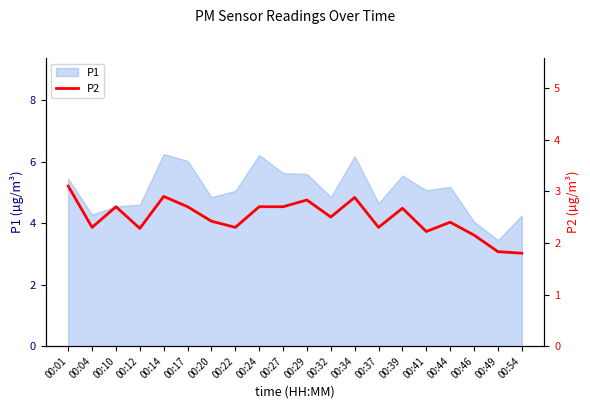

Which category has the lowest value in the P1 series?

00:49